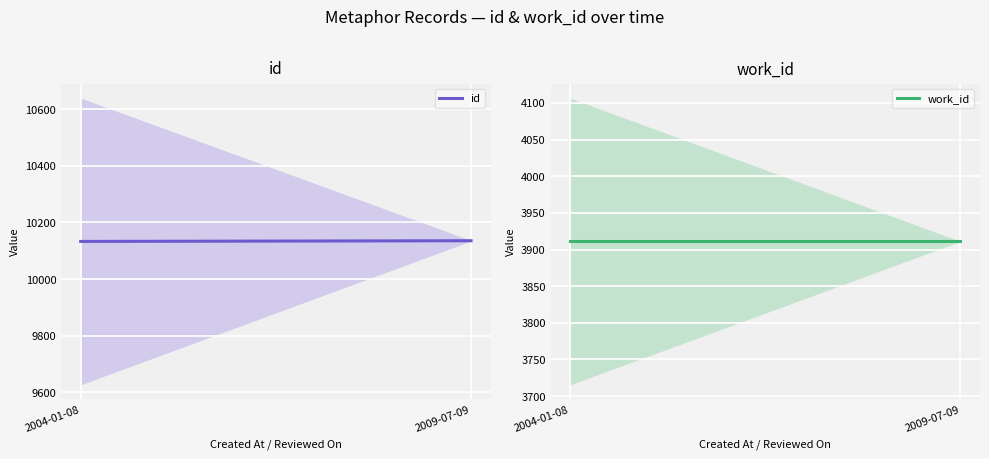

Rank the series by their average value, from lowest to highest.

work_id, id